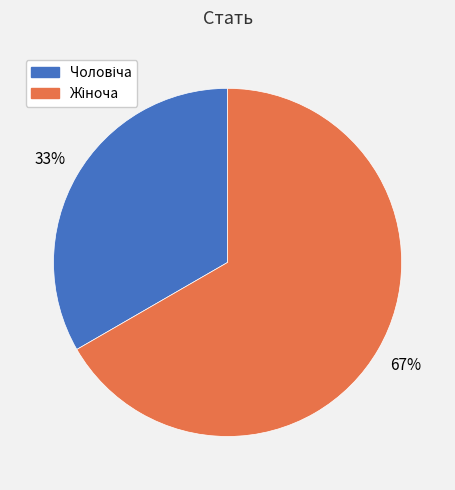

To the nearest percent, what is the average slice percentage?

50%